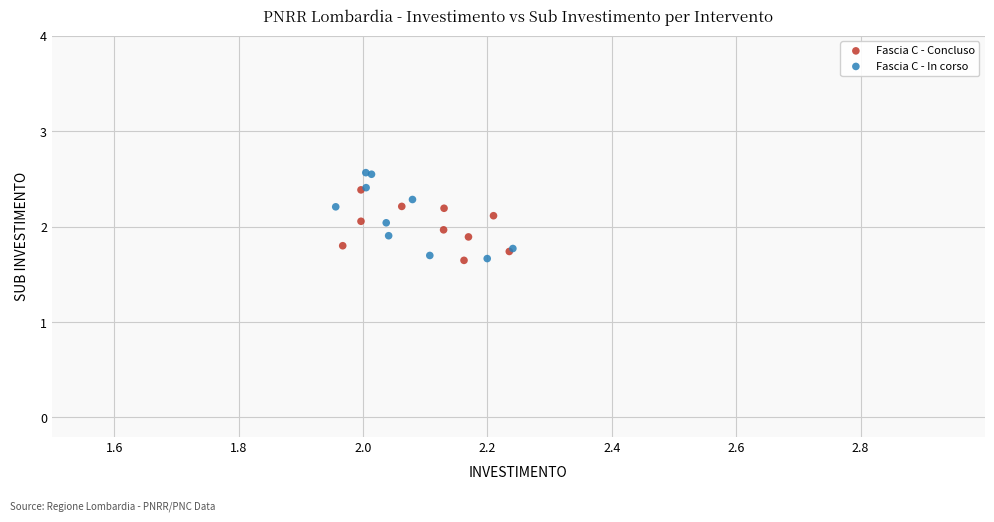

Which series reaches the maximum Y coordinate?

Fascia C - In corso